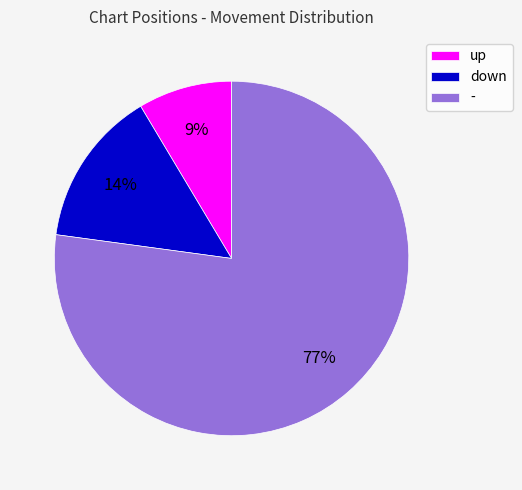

Which slice is the largest?

-